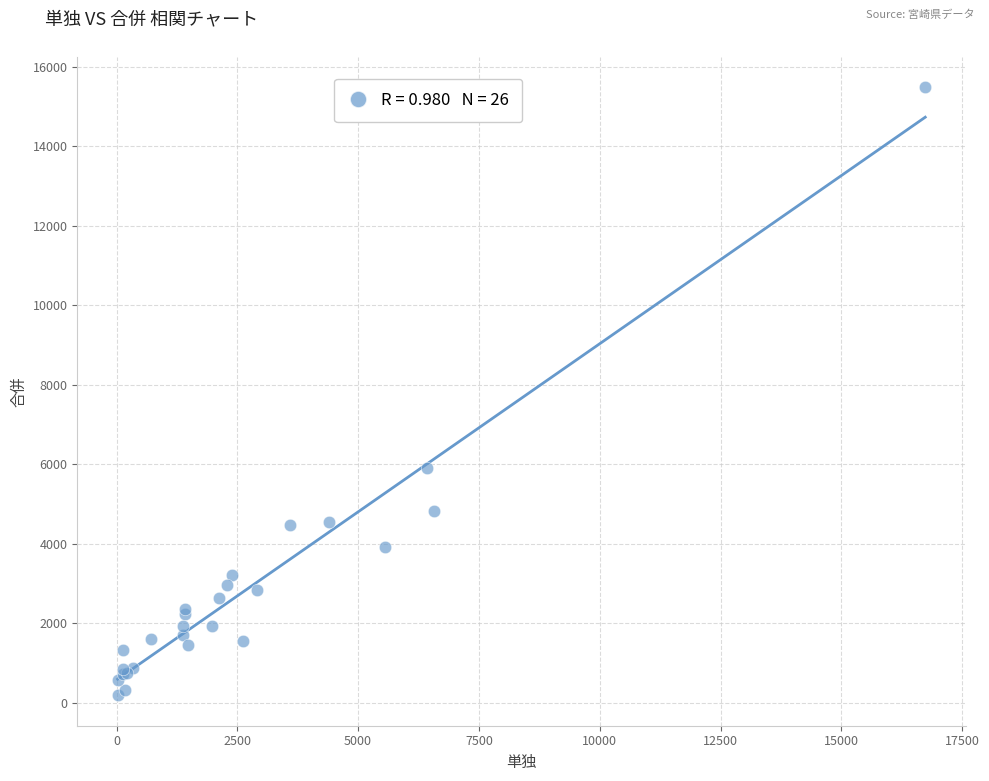

What Y value in the scatter plot is closest to 7835?

5899